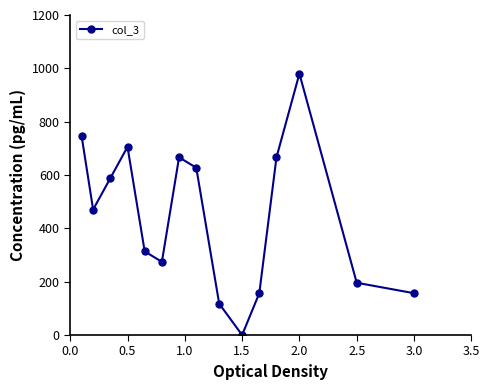

What is the sum of all values?

6664.0